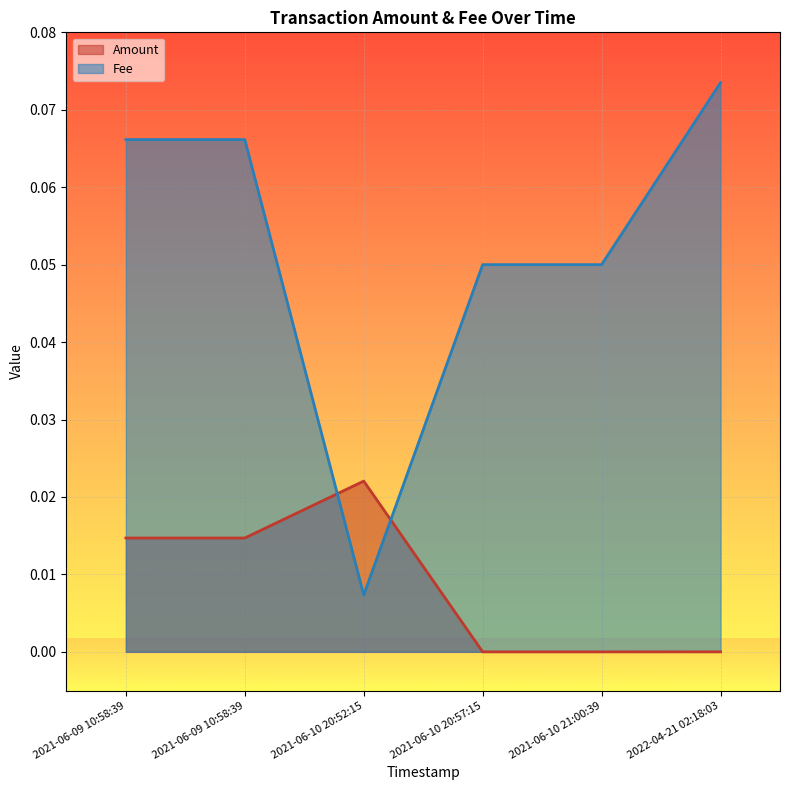

Between 2021-06-10 20:52:15 and 2022-04-21 02:18:03, which series saw the biggest shift?

Fee